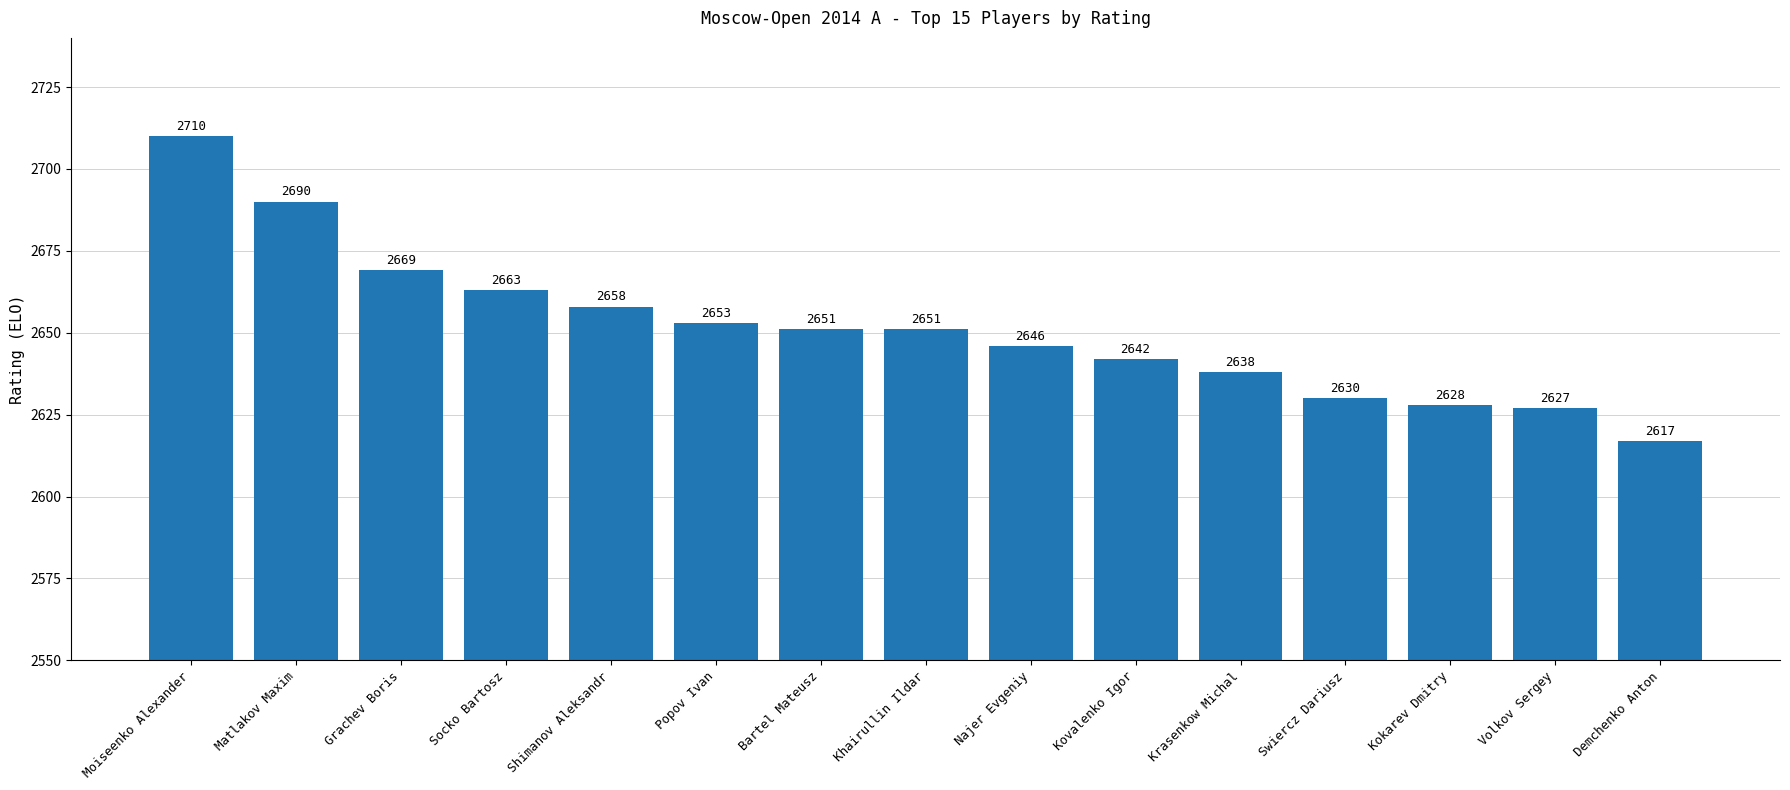

What is the label of the 10th bar from the right?

Popov Ivan